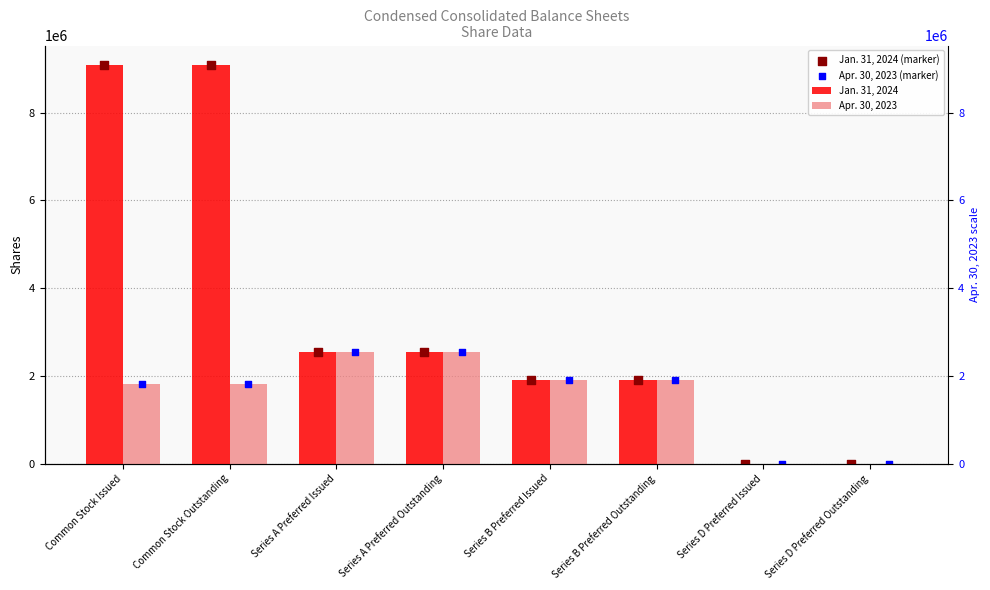

At which category is the sum across all series the highest?

Common Stock Issued